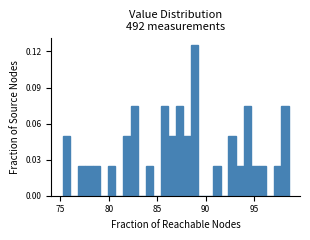

Read against the x-axis, roughly where is the centre of the tallest bar?

89.0